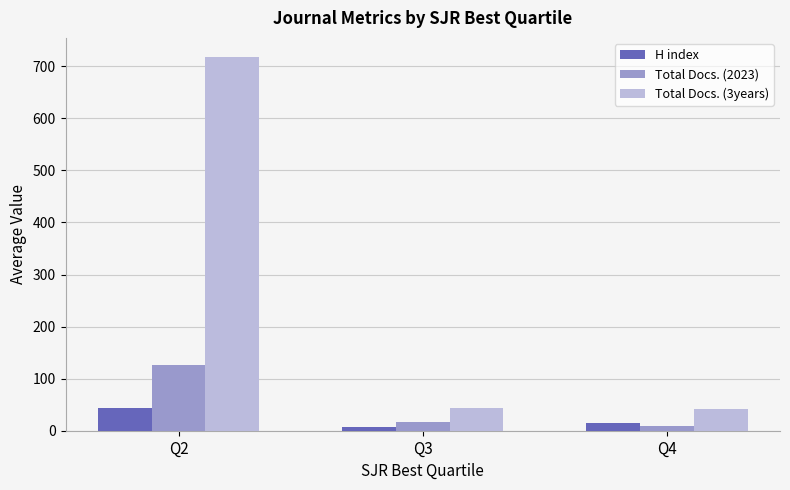

At Q2, list the series in order from smallest to largest.

H index, Total Docs. (2023), Total Docs. (3years)